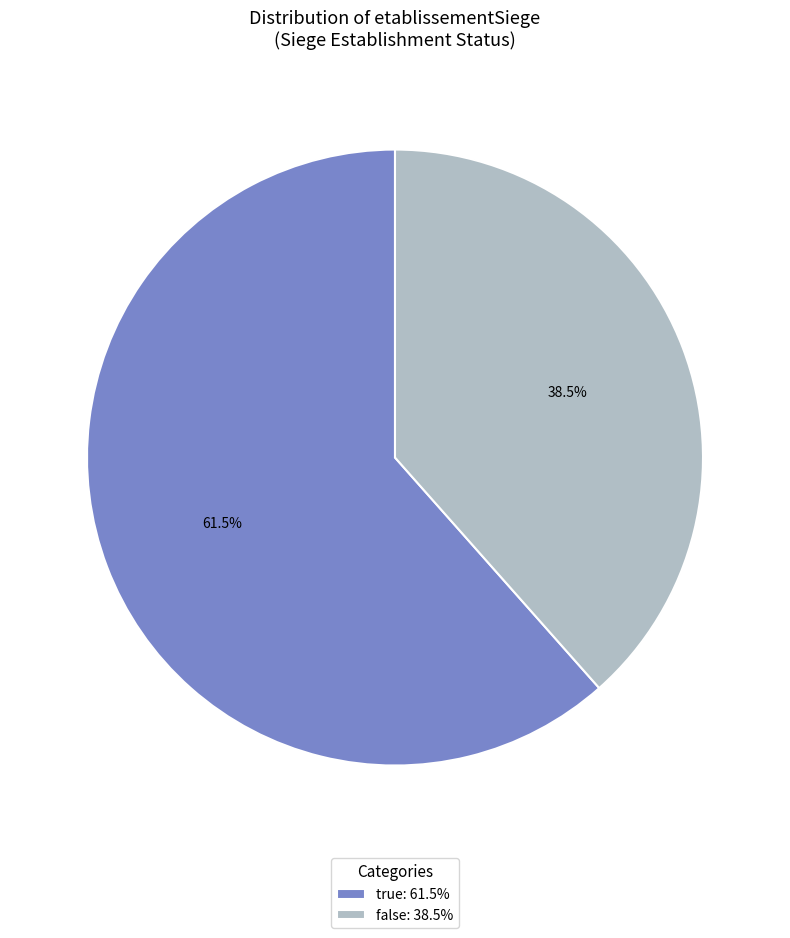

To the nearest percent, what is the difference between the false and true slice percentages?

23%